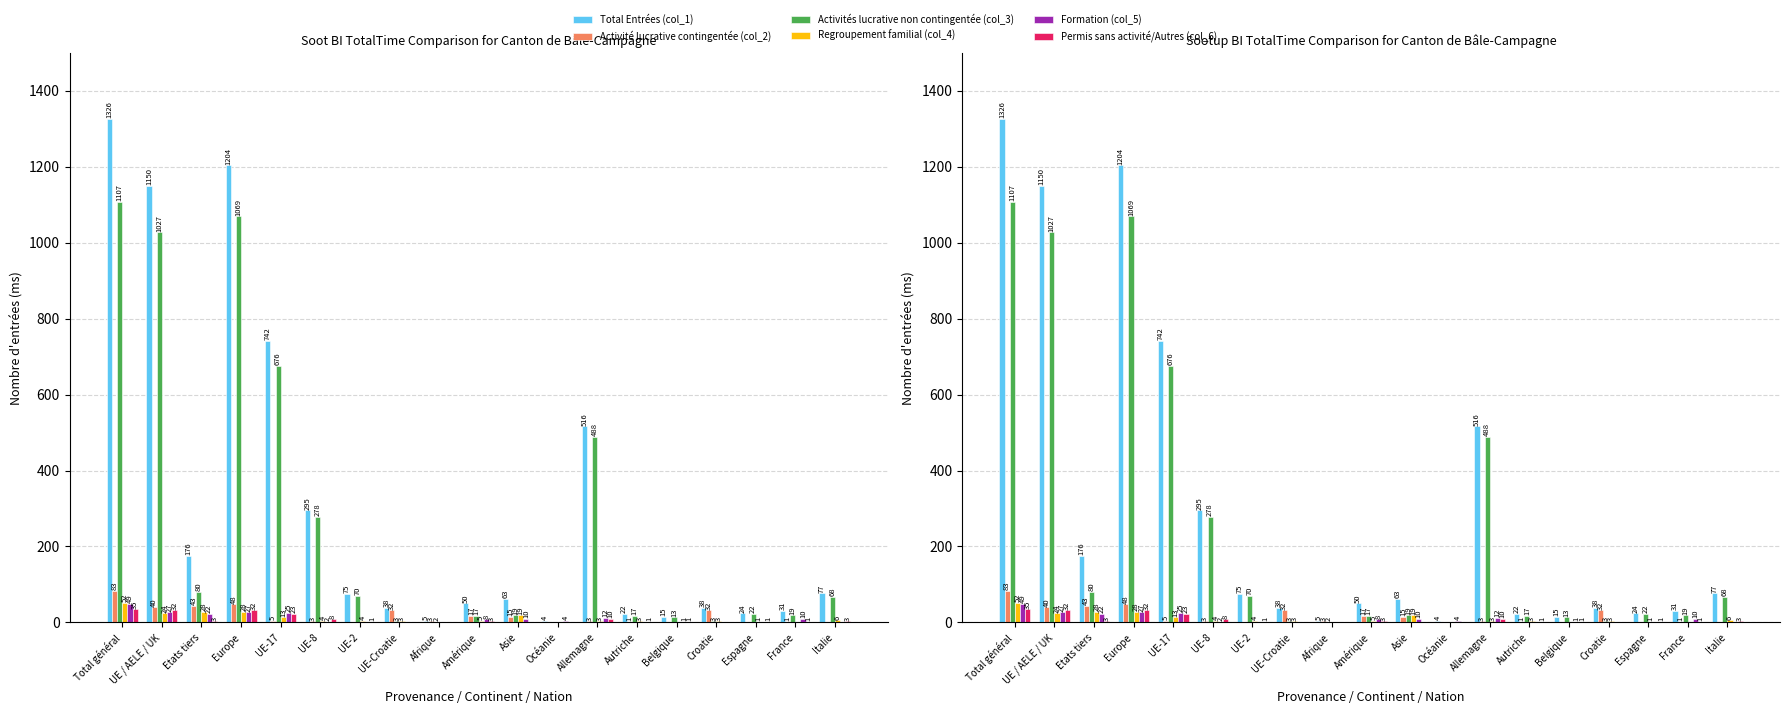

Reading right to left, extract all data points from this chart.

Total Entrées (col_1): 77	31	24	38	15	22	516	4	63	50	5	38	75	295	742	1204	176	1150	1326
Activité lucrative contingentée (col_2): 0	1	0	32	0	1	3	0	15	17	3	32	0	3	5	48	43	40	83
Activités lucrative non contingentée (col_3): 68	19	22	3	13	17	488	0	19	17	2	3	70	278	676	1069	80	1027	1107
Regroupement familial (col_4): 6	0	1	3	0	3	3	0	19	5	0	3	4	4	13	28	28	24	52
Formation (col_5): 0	10	0	0	1	0	12	4	10	8	0	0	0	2	25	27	22	27	49
Permis sans activité/Autres (col_6): 3	1	1	0	1	1	10	0	0	3	0	0	1	8	23	32	3	32	35